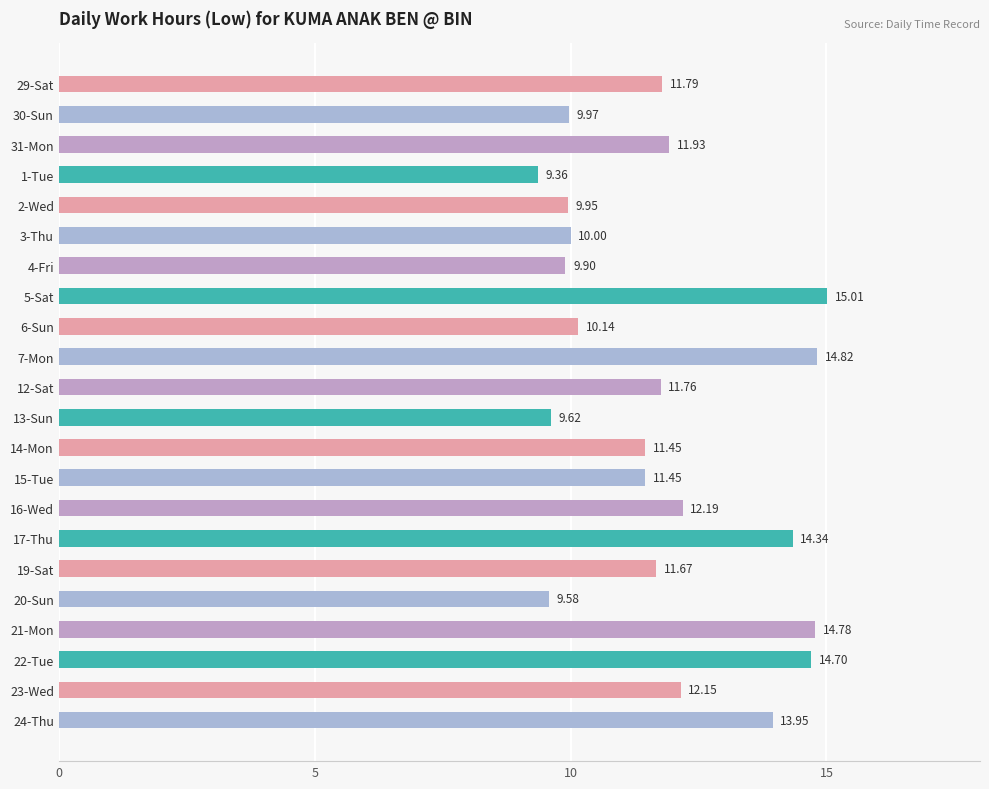

What is the change in value from 1-Tue to 15-Tue?

+2.1